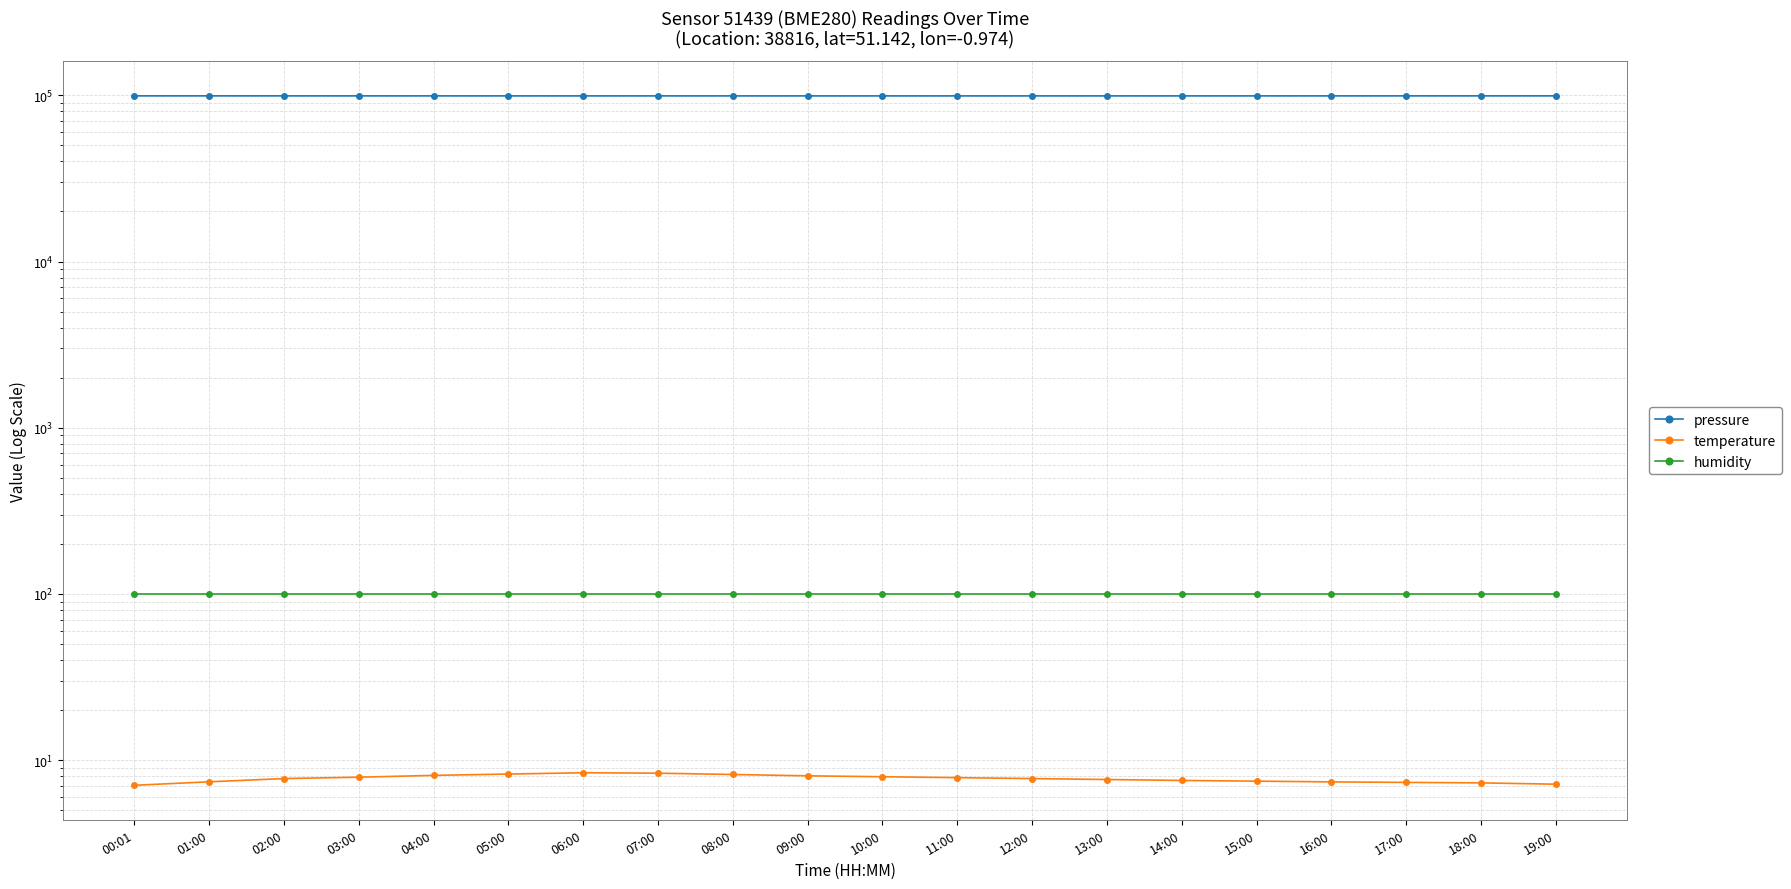

List the series in order of their peak value, lowest first.

temperature, humidity, pressure